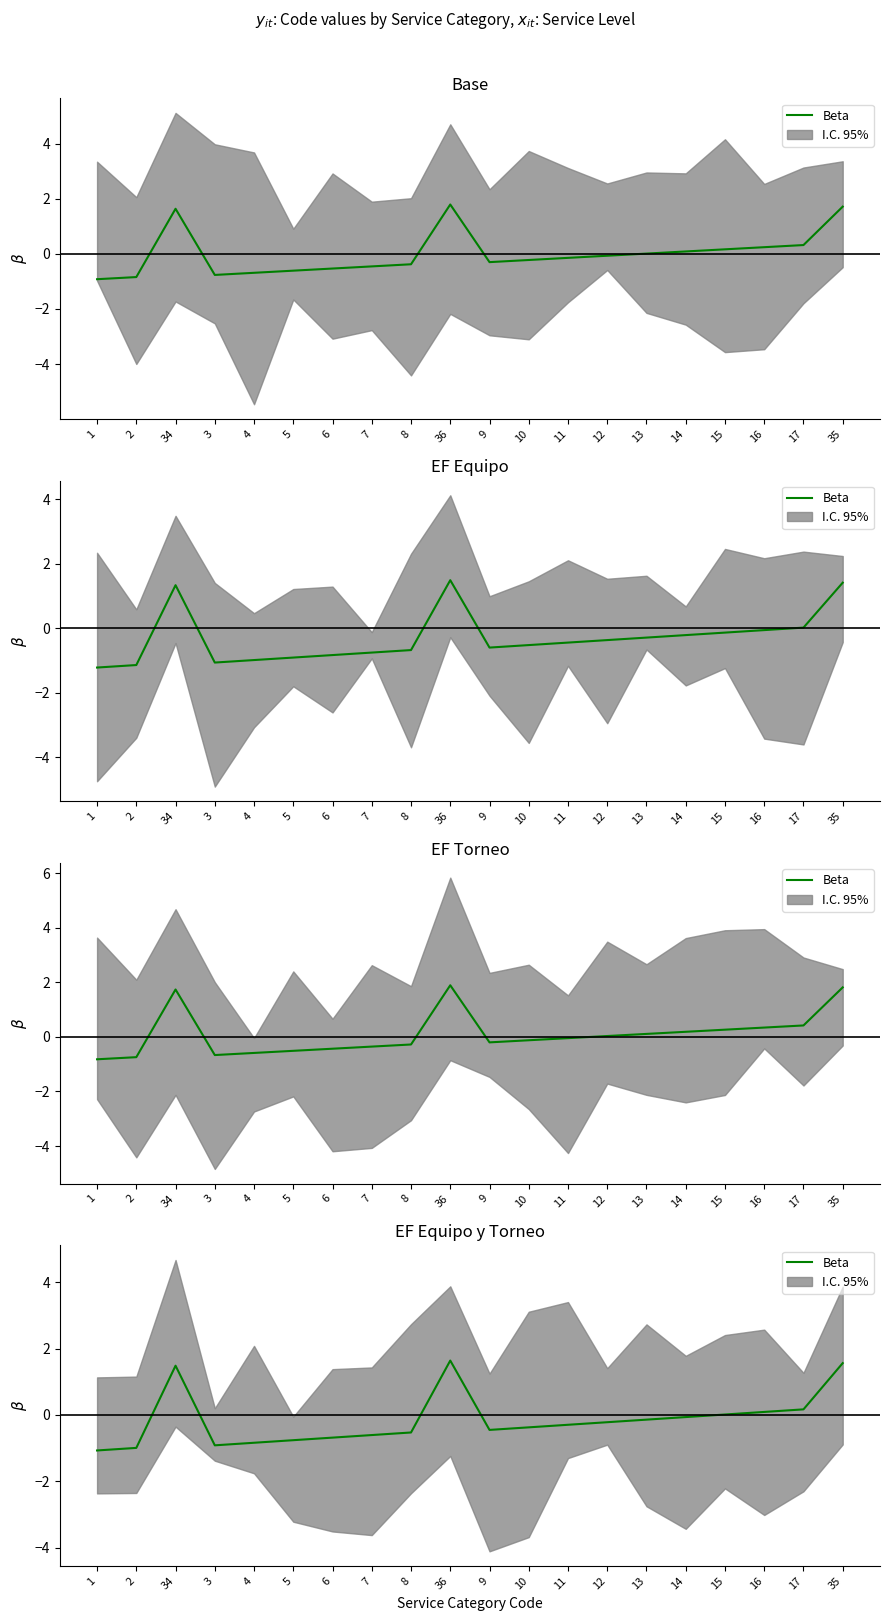

What is the sum of the values at 34 and 2?

0.5